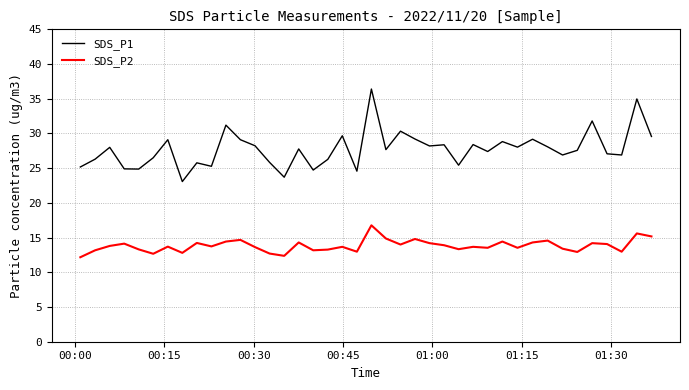

Which series has the largest total across all categories?

SDS_P1